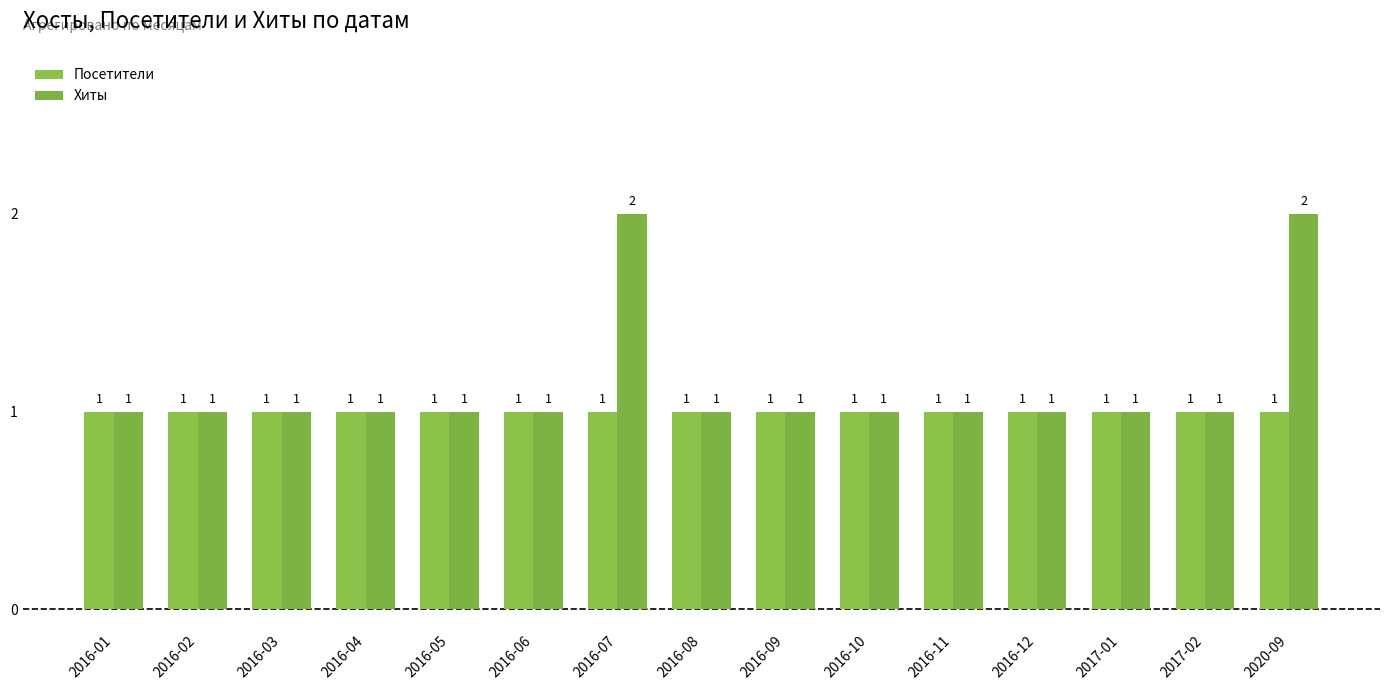

Rank the series by their maximum value, from highest to lowest.

Хиты, Посетители